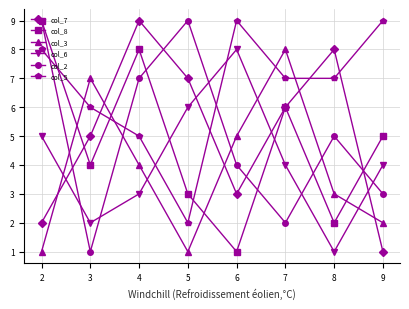

How many distinct data groups are displayed?

6